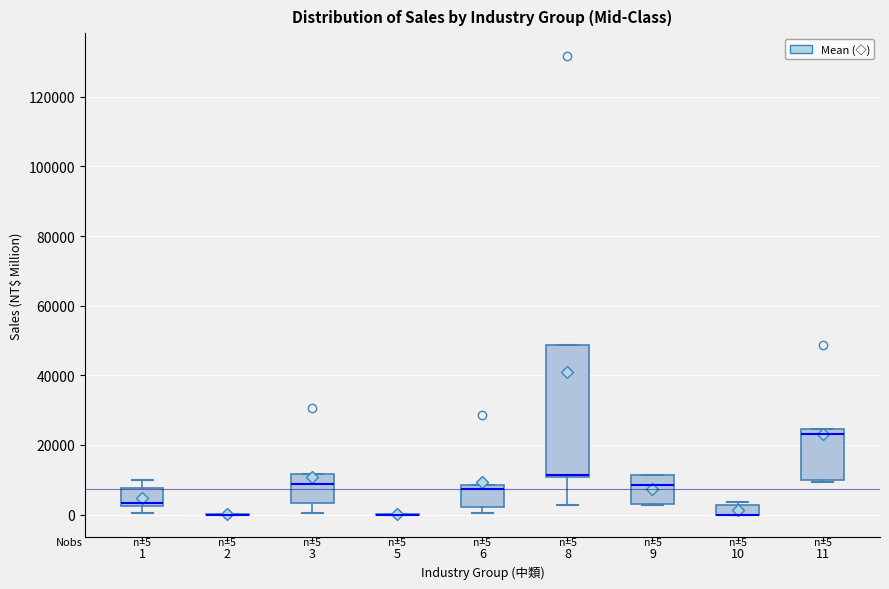

Which box is the tallest, from its lower edge to its upper edge?

8